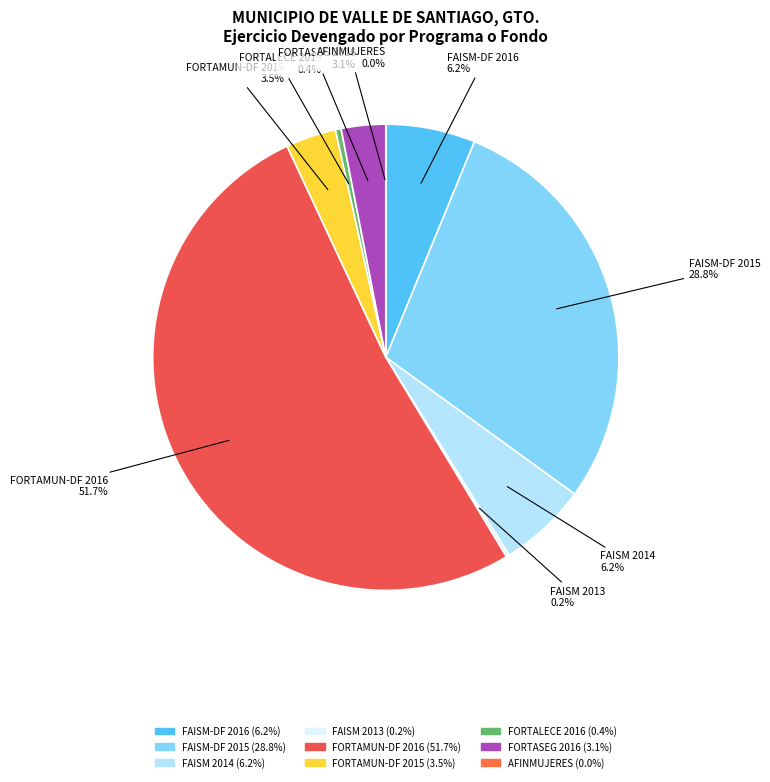

Which category has the biggest portion of the pie?

FORTAMUN-DF 2016